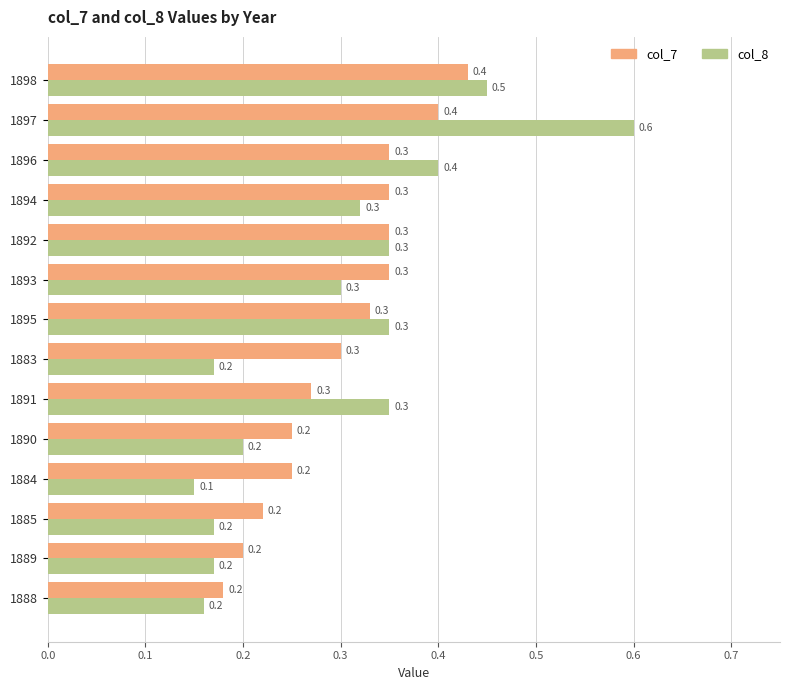

What is the greatest value displayed?

0.6